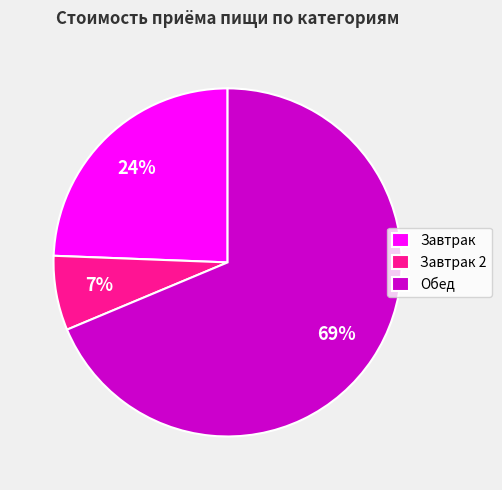

Rank the categories by value from highest to lowest.

Обед, Завтрак, Завтрак 2